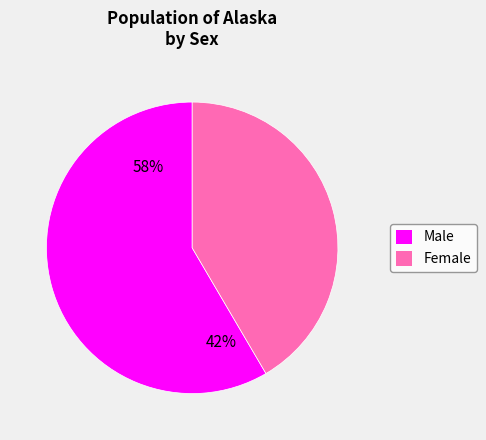

Rank the categories by value from highest to lowest.

Male, Female